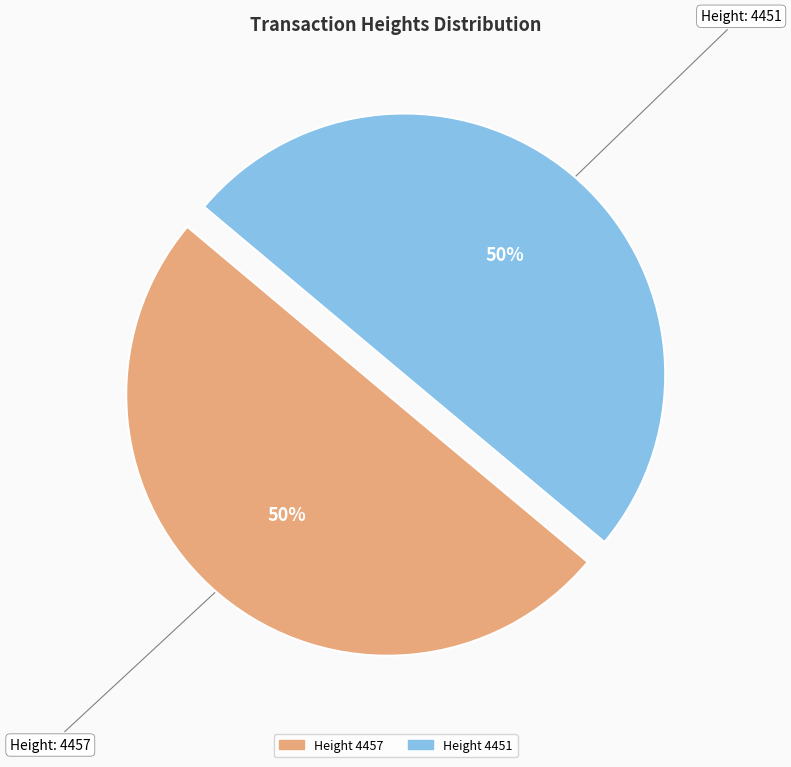

To the nearest percent, what is the average slice percentage?

50%